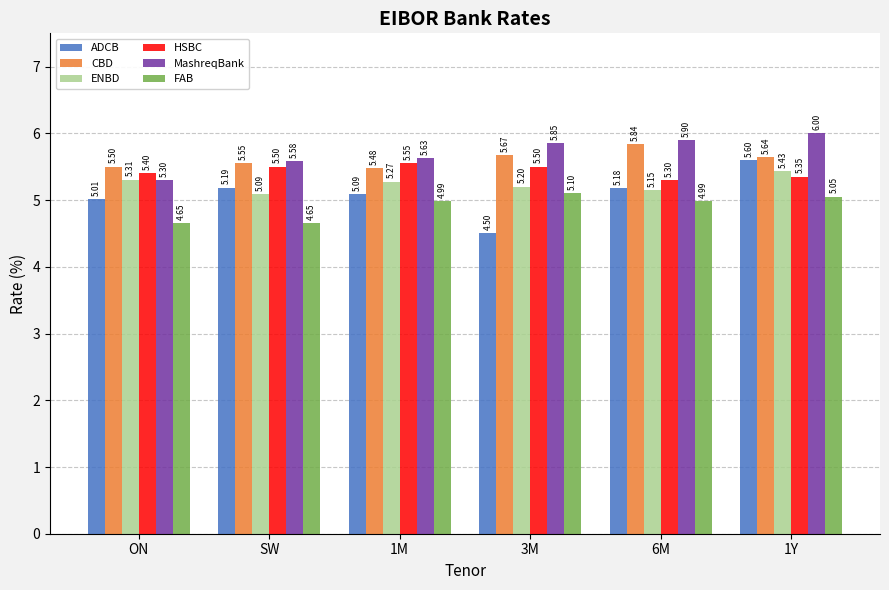

At SW, list the series in order from largest to smallest.

MashreqBank, CBD, HSBC, ADCB, ENBD, FAB